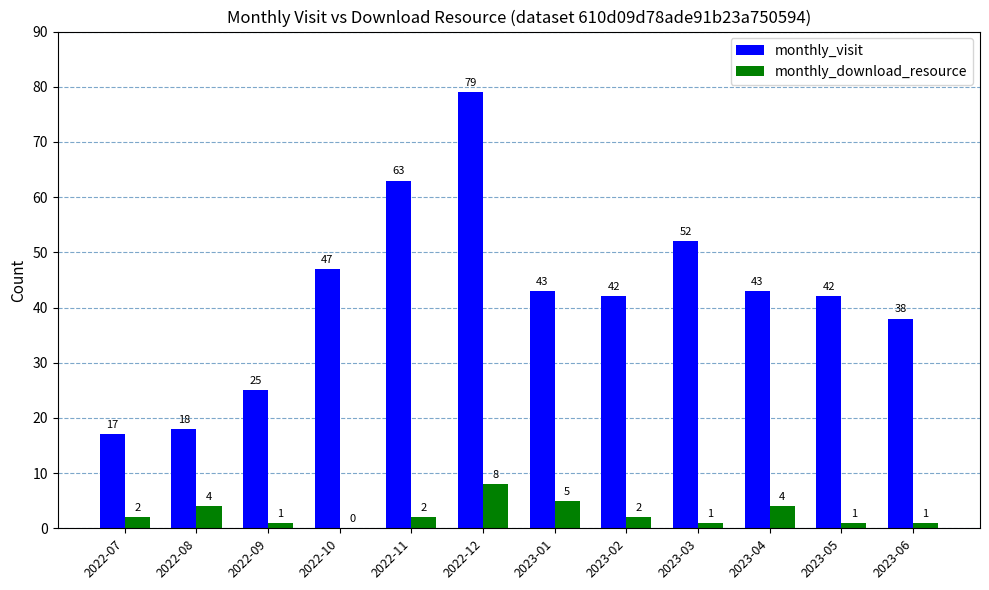

At which category is the sum across all series the highest?

2022-12